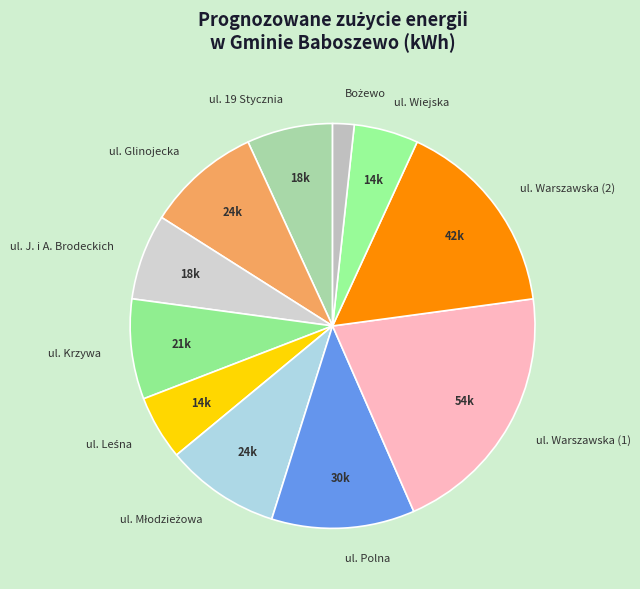

The ul. Polna slice represents 11% of the pie. True or false?

True